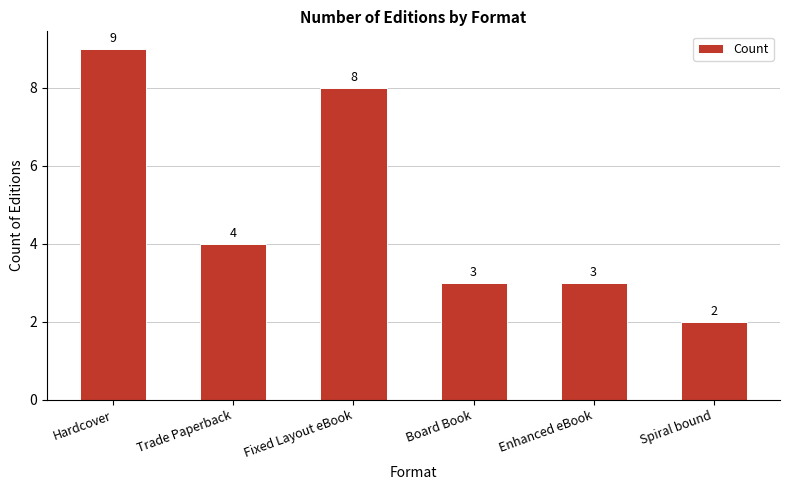

What is the difference between the values at Board Book and Spiral bound?

1